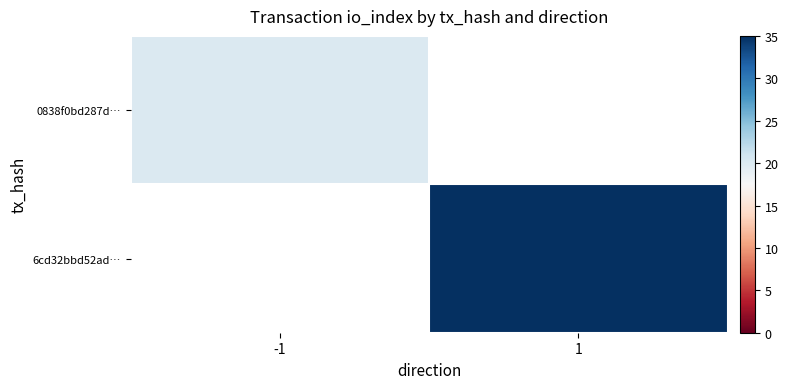

Is the value of 6cd32bbd52ad… at 1 greater than the value of 0838f0bd287d… at 1?

No